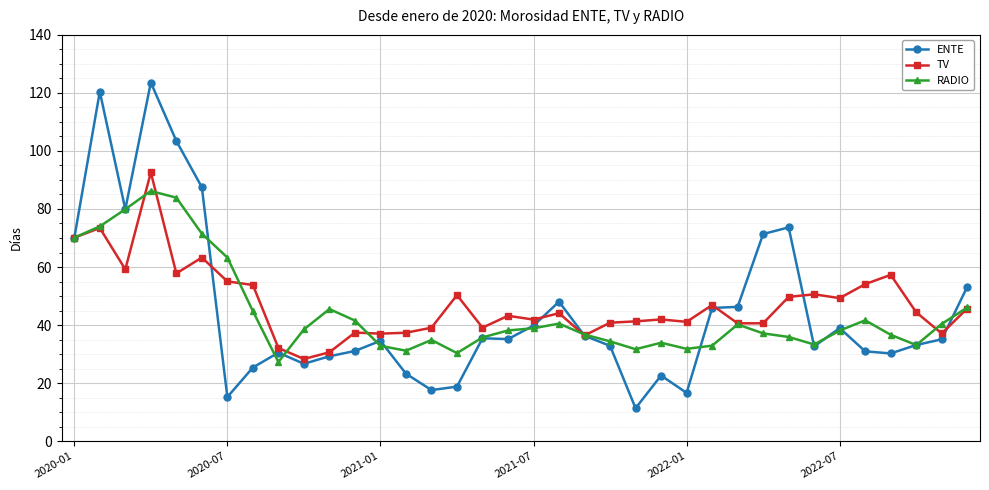

At how many categories does at least one series exceed 108?

2